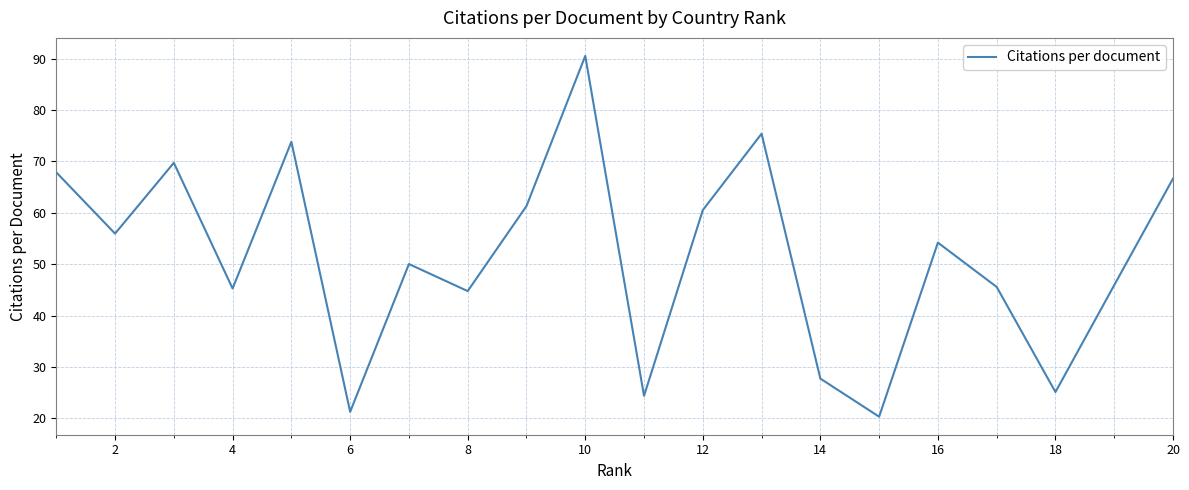

What is the difference between the maximum and minimum values?

70.3